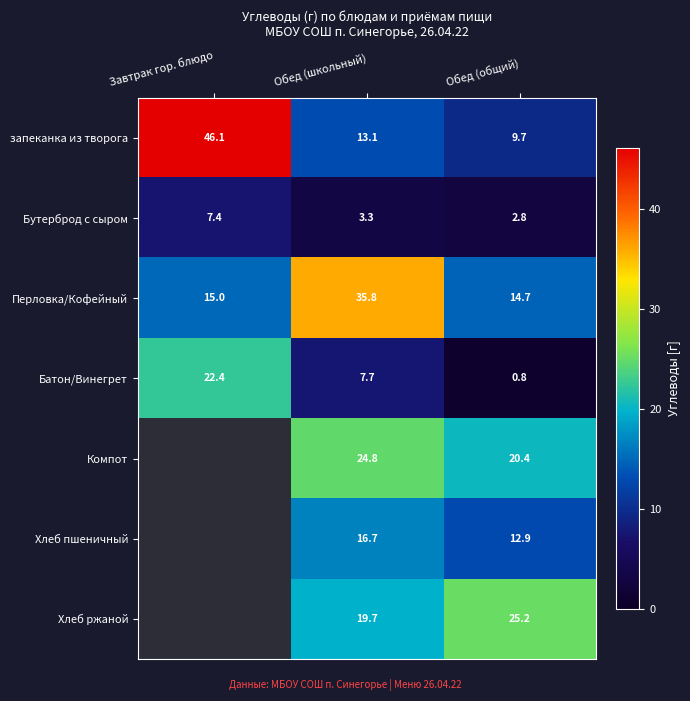

What is the difference between the highest and lowest values at Обед (общий)?

24.4